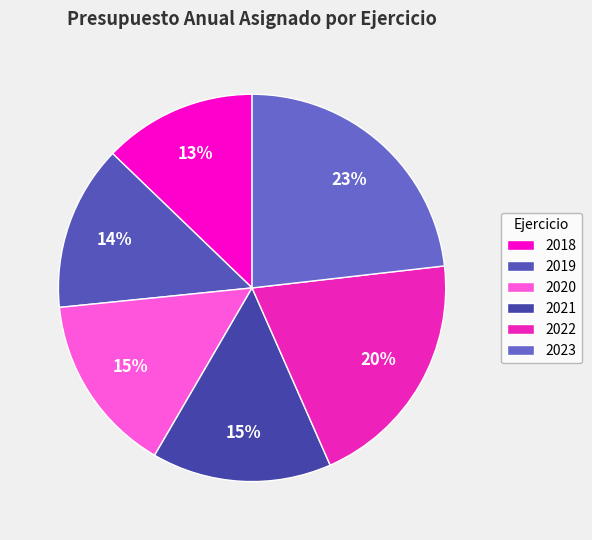

To the nearest percent, what is the difference between the largest and smallest slice percentages?

10%